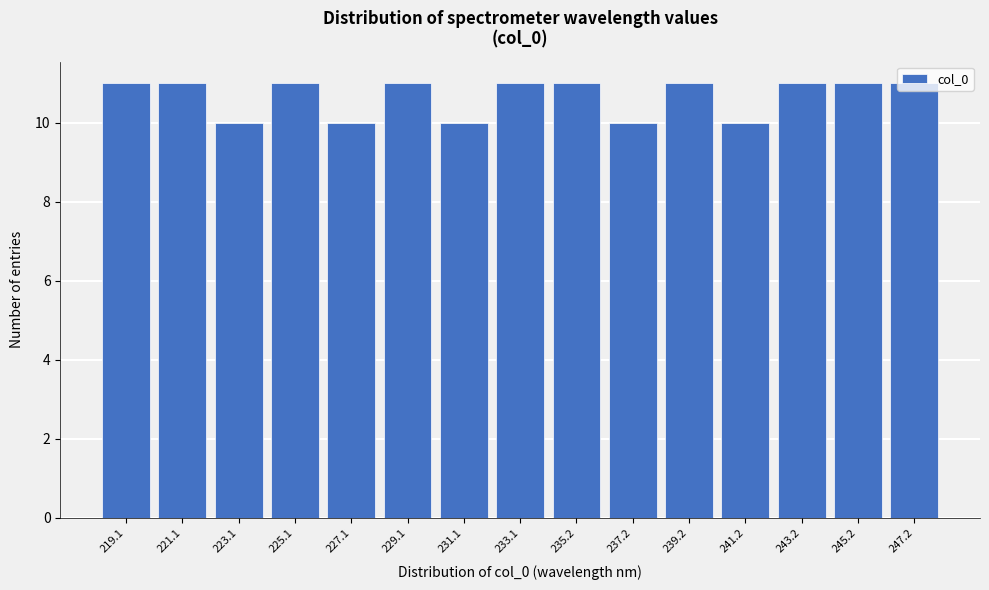

What is the smallest value displayed?

10